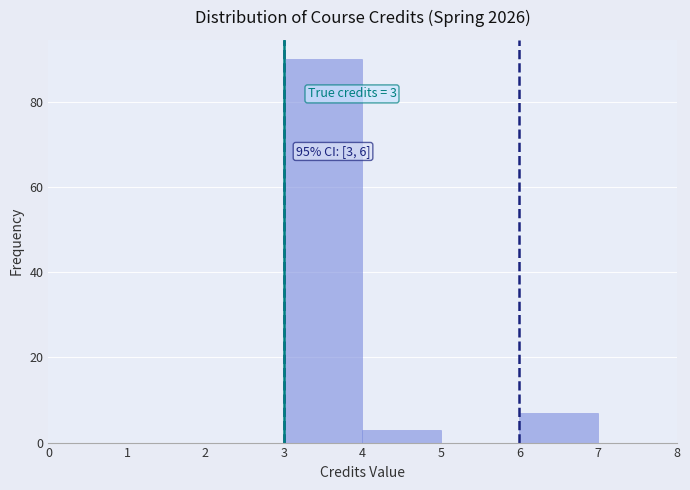

Over which range of the x-axis is the bar tallest?

3 to 4